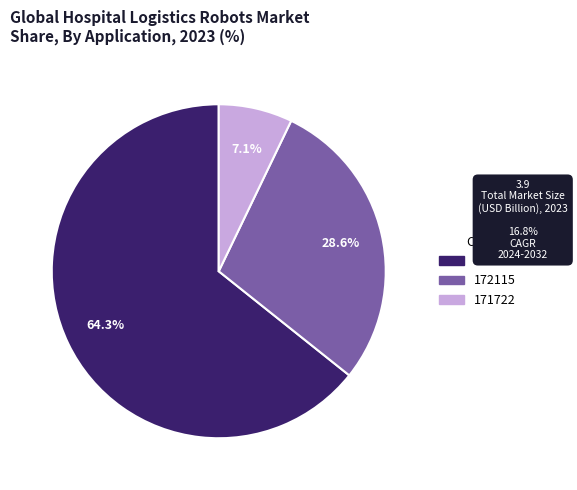

How much of the chart is everything except 171722?

92.9%